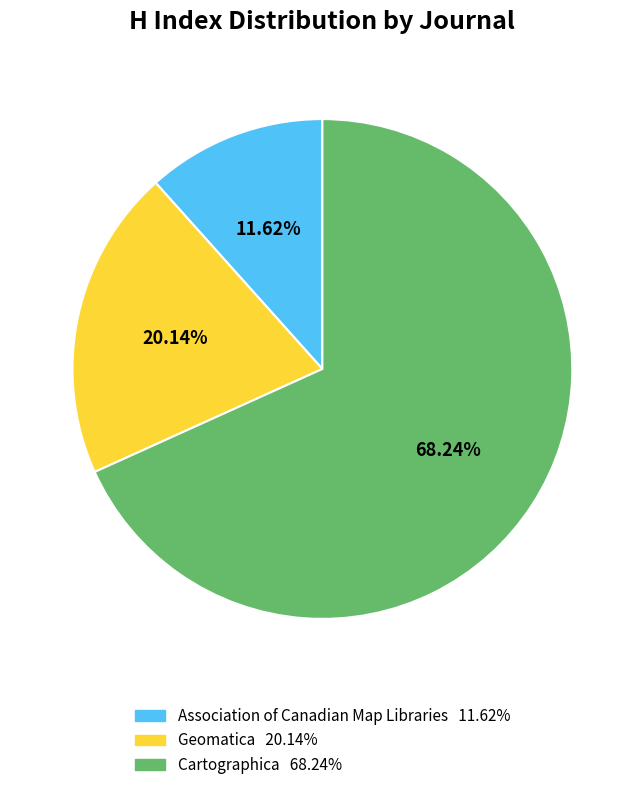

To the nearest percent, what portion does Cartographica represent?

68%